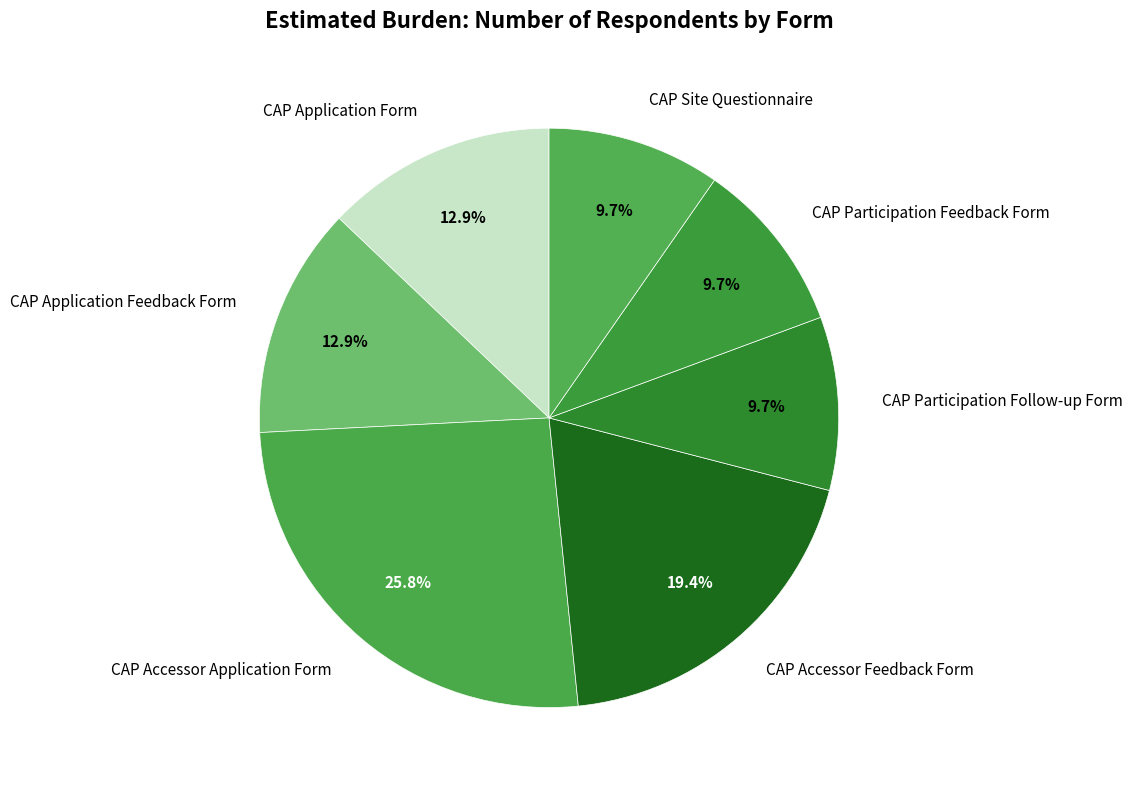

The CAP Application Feedback Form slice represents 21% of the pie. True or false?

False